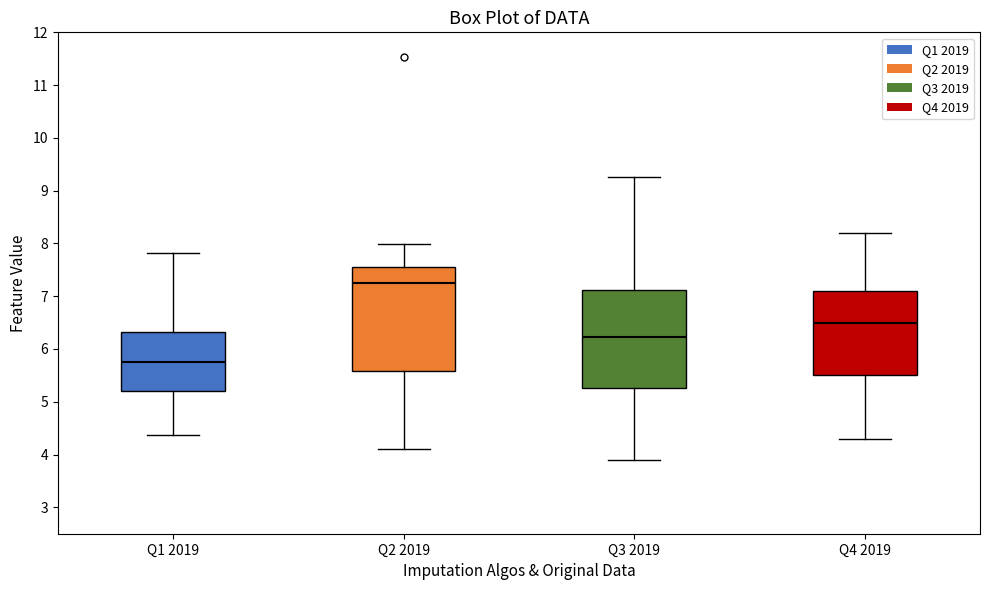

Reading left to right, transcribe this box plot: for each box, give where its median line is, the range the box spans, and where its two whiskers end, as read against the y-axis. The values are not printed on the chart, so give them approximately, as read against the axis.

Q1 2019: median 5.8, box 5.2 to 6.3, whiskers 4.4 to 7.8
Q2 2019: median 7.2, box 5.6 to 7.6, whiskers 4.1 to 8.0
Q3 2019: median 6.2, box 5.3 to 7.1, whiskers 3.9 to 9.3
Q4 2019: median 6.5, box 5.5 to 7.1, whiskers 4.3 to 8.2